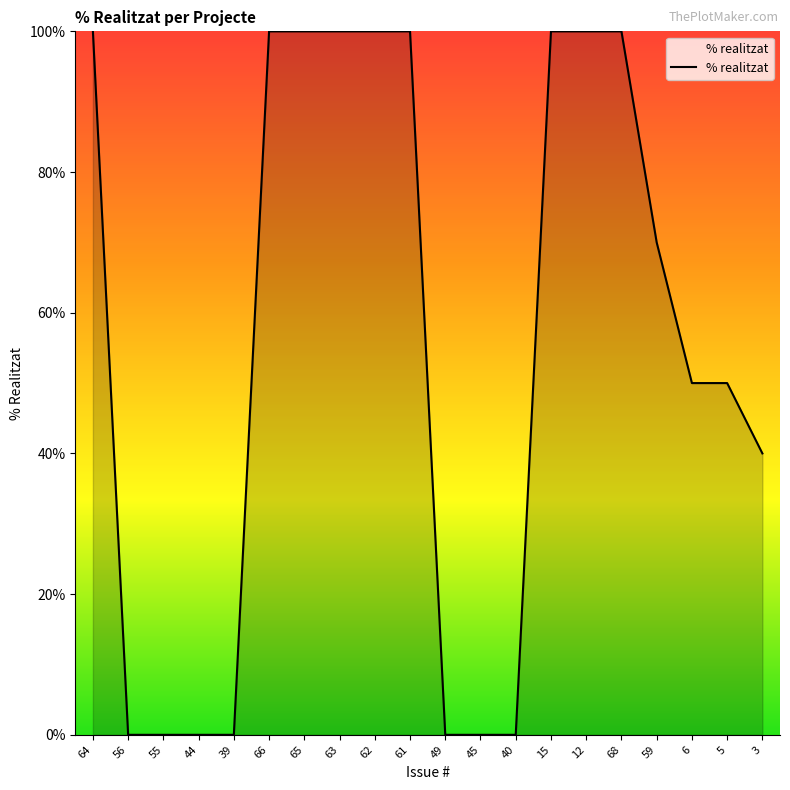

What is the difference between the maximum and minimum values?

100